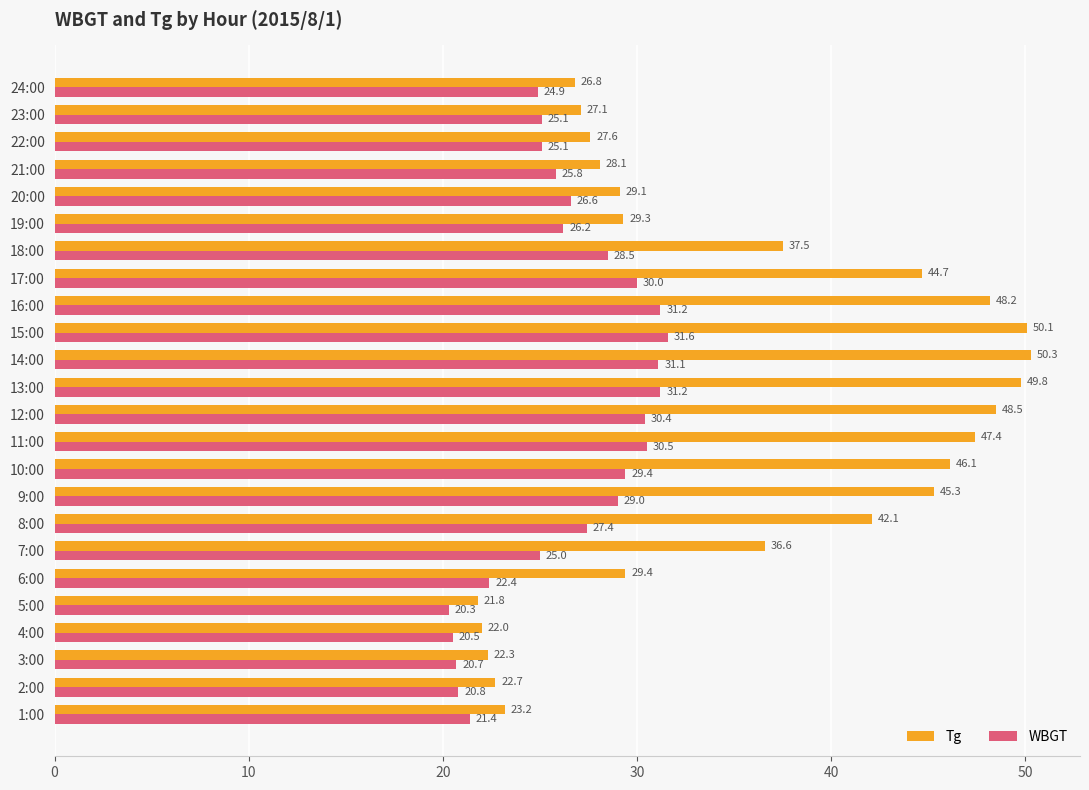

What is the sum of all Tg values?

856.0